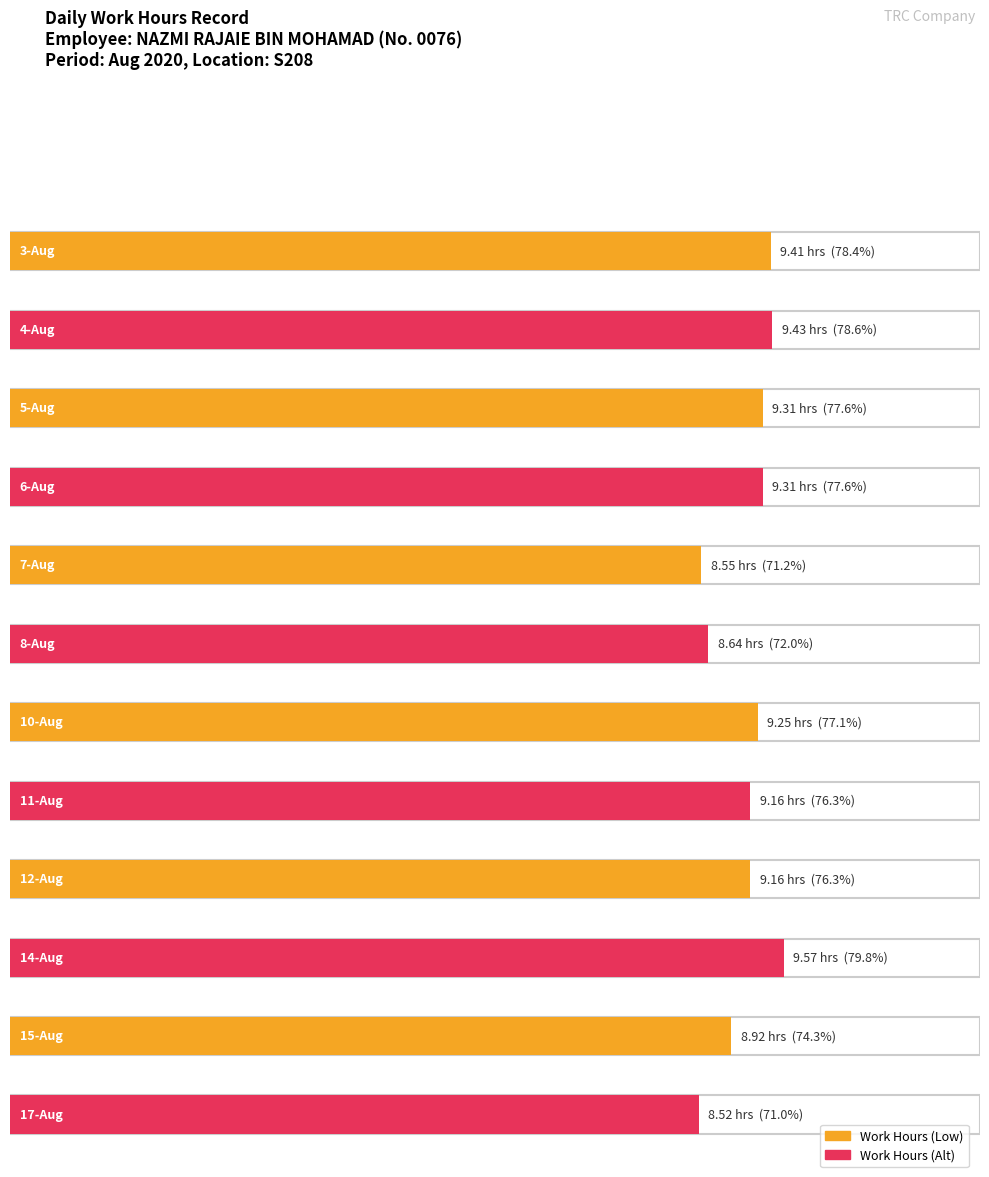

What value does the Low (hours) series have at 4-Aug?

9.4